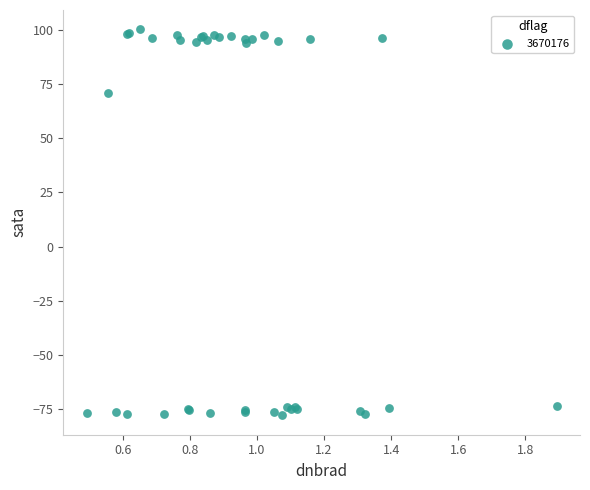

What Y value in the scatter plot is closest to 11?

70.7